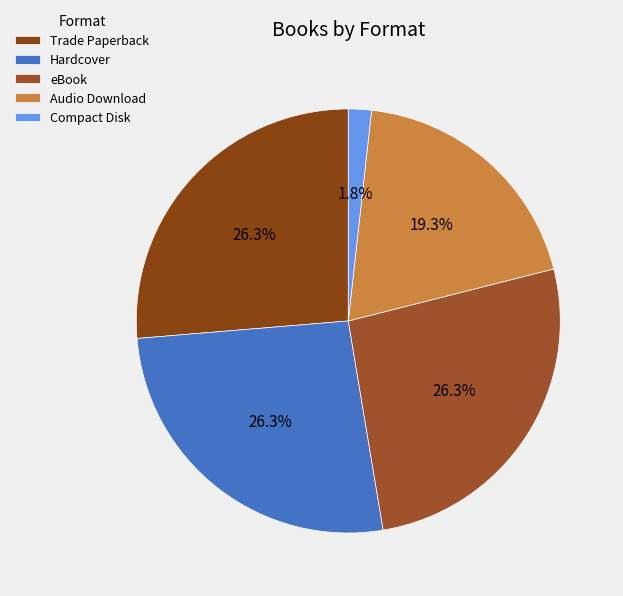

Which slice is the largest?

Trade Paperback